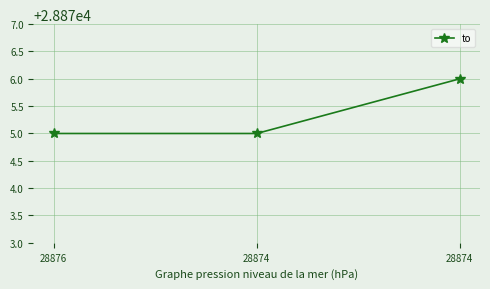

Count the values in the range 28875 to 28876.

3